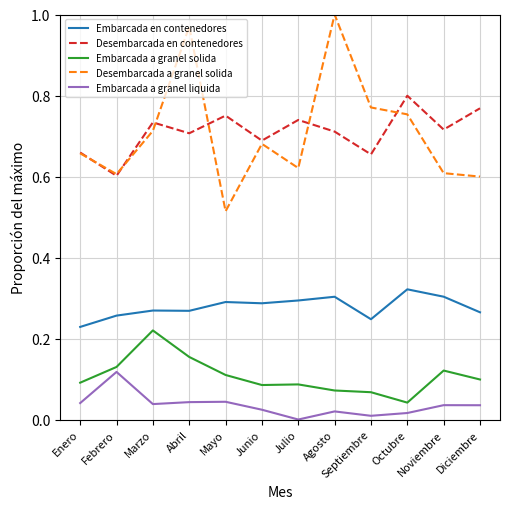

Which series changed the most between Febrero and Septiembre?

Desembarcada a granel solida